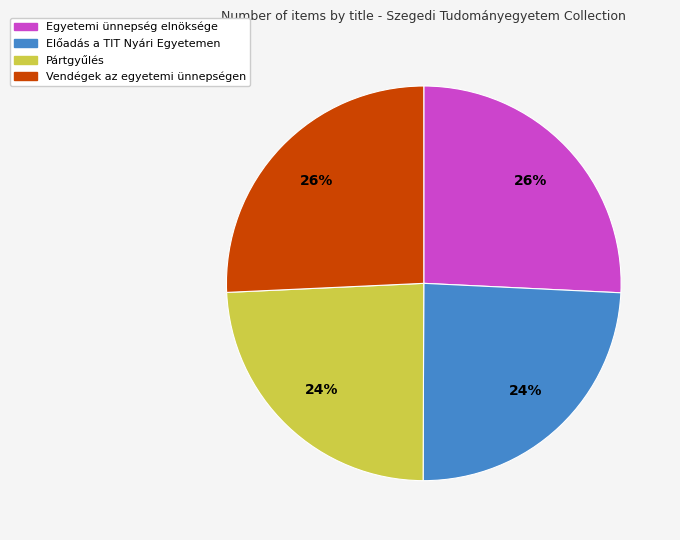

How many segments does this pie chart have?

4